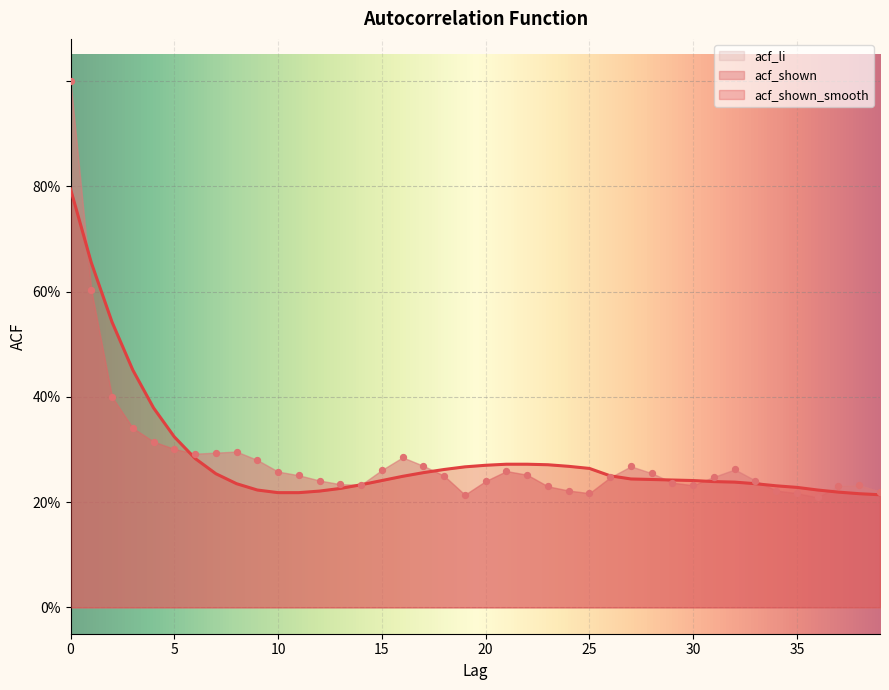

Is the value of acf_shown_smooth at 16 greater than the value of acf_shown at 18?

No